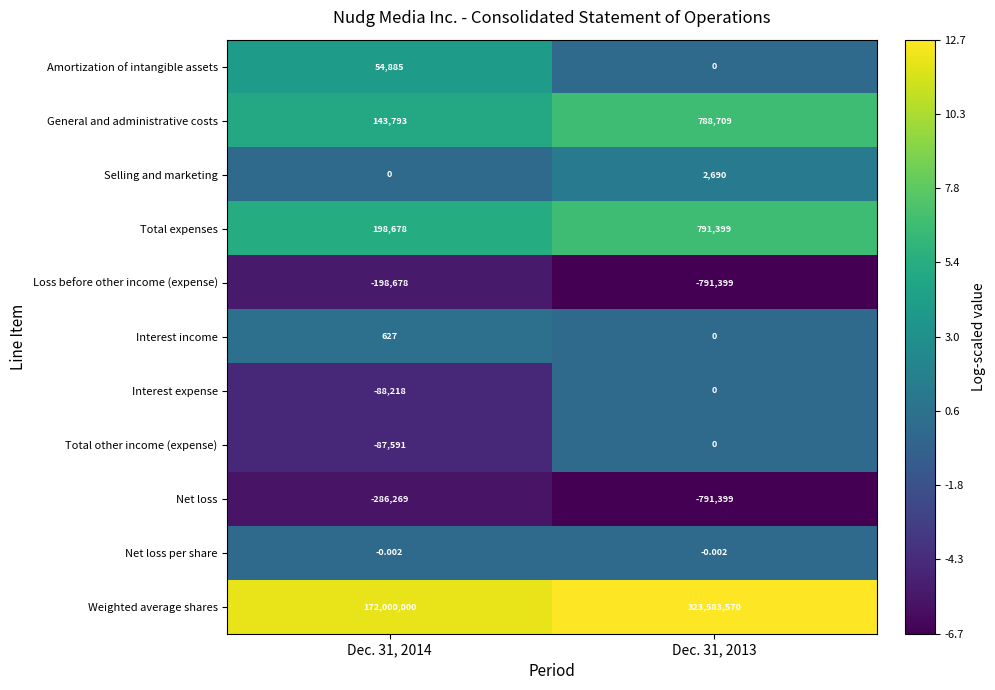

Is the value of Total other income (expense) at Dec. 31, 2013 greater than the value of Weighted average shares at Dec. 31, 2014?

No